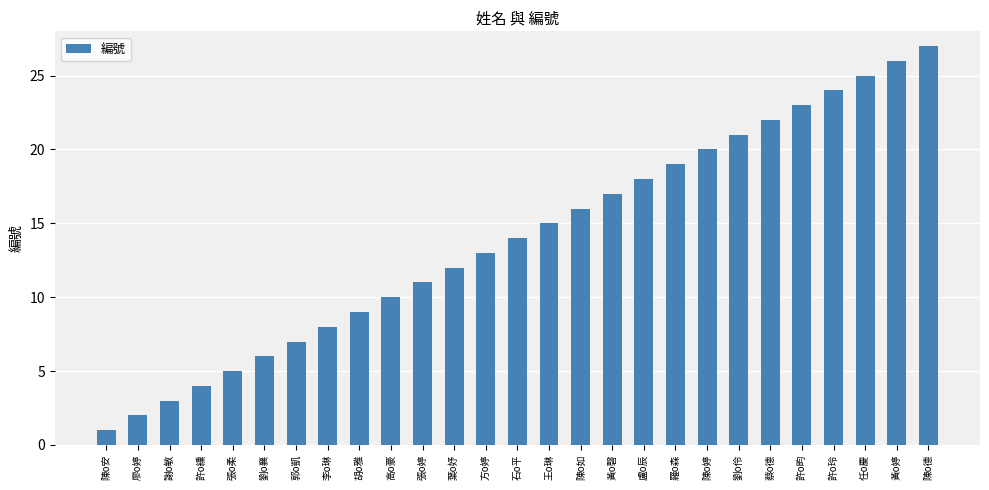

Reading left to right, transcribe all the data shown in this chart.

1	2	3	4	5	6	7	8	9	10	11	12	13	14	15	16	17	18	19	20	21	22	23	24	25	26	27